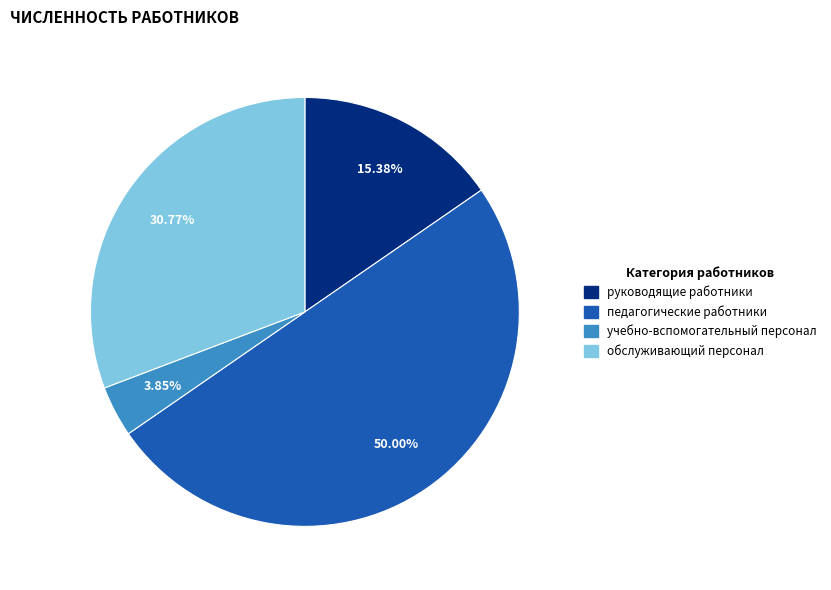

To the nearest percent, what portion does руководящие работники represent?

15%